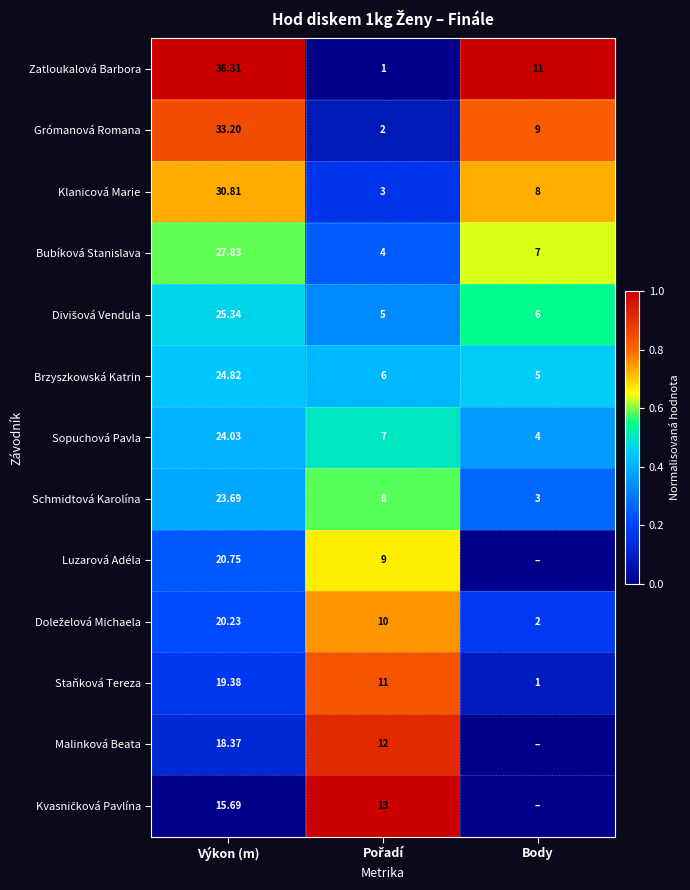

Where does the Klanicová Marie series first go above 8?

Výkon (m)